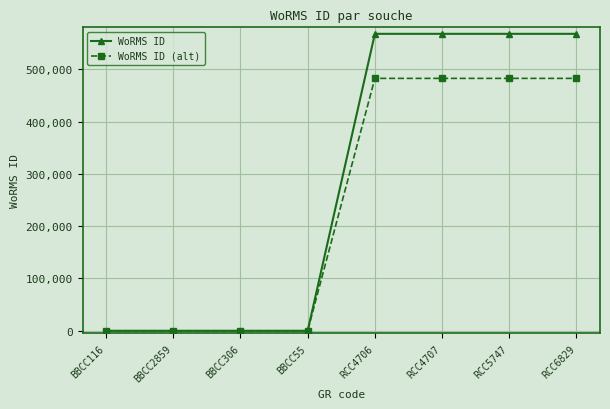

What is the highest value of the WoRMS ID series?

567587.0